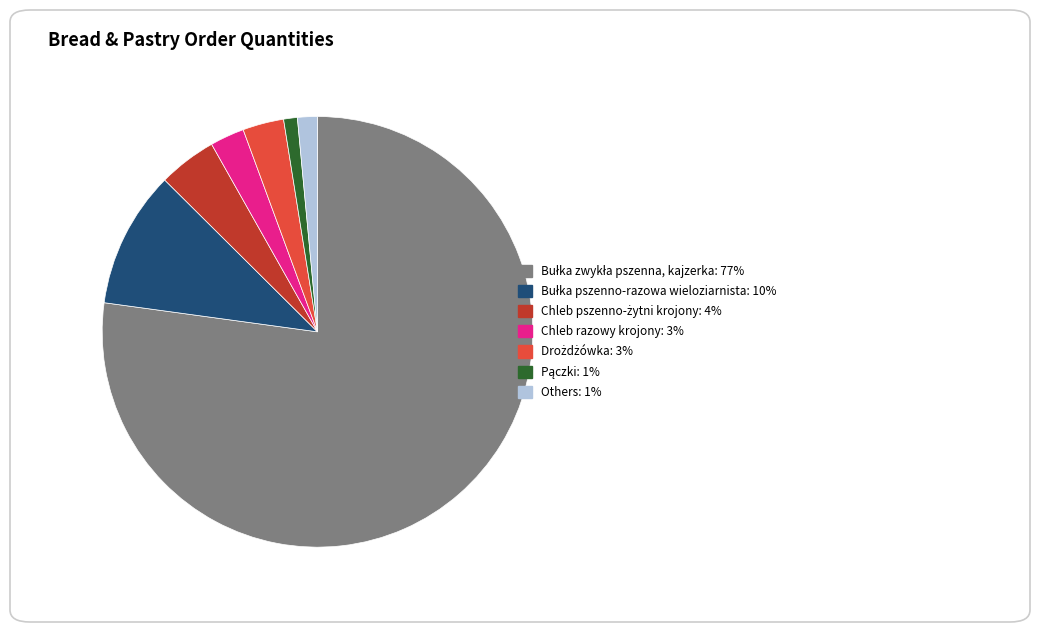

Is there any slice that represents more than half of the pie?

Yes